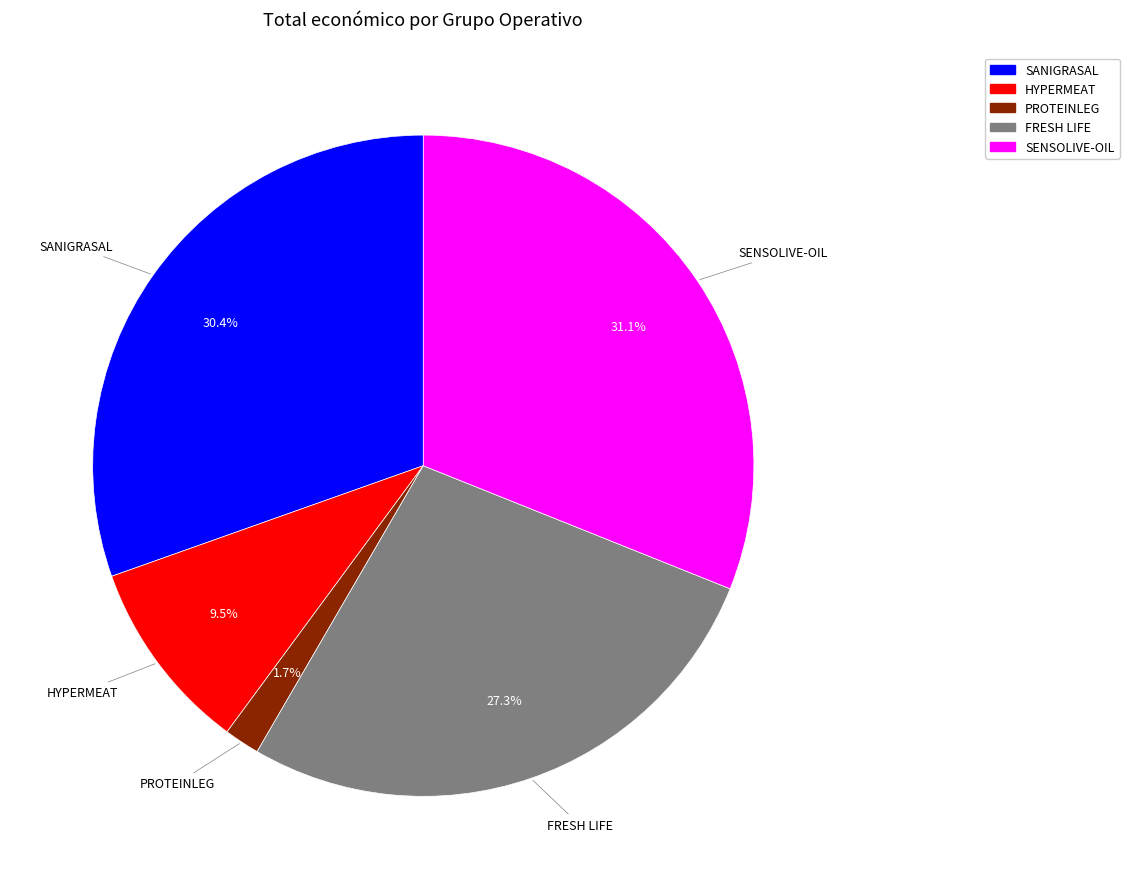

What percentage is the SENSOLIVE-OIL slice, to the nearest percent?

31%